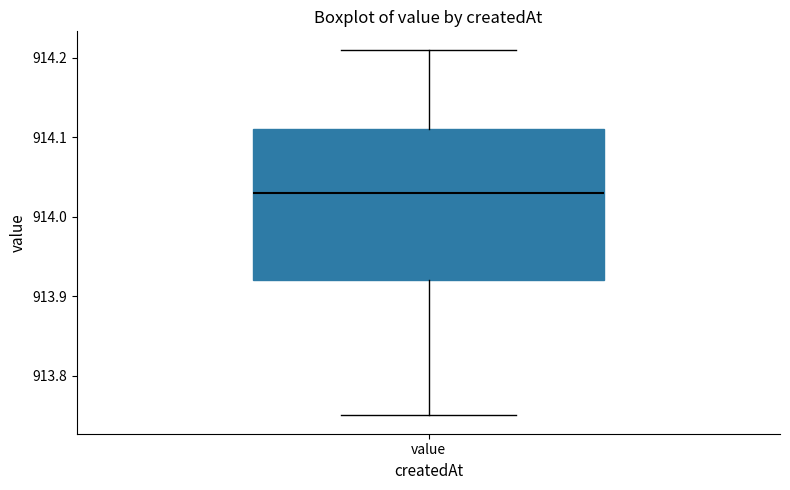

Where does the median line of the box for value sit on the y-axis? The values are not printed on the chart, so give them approximately, as read against the axis.

914.03